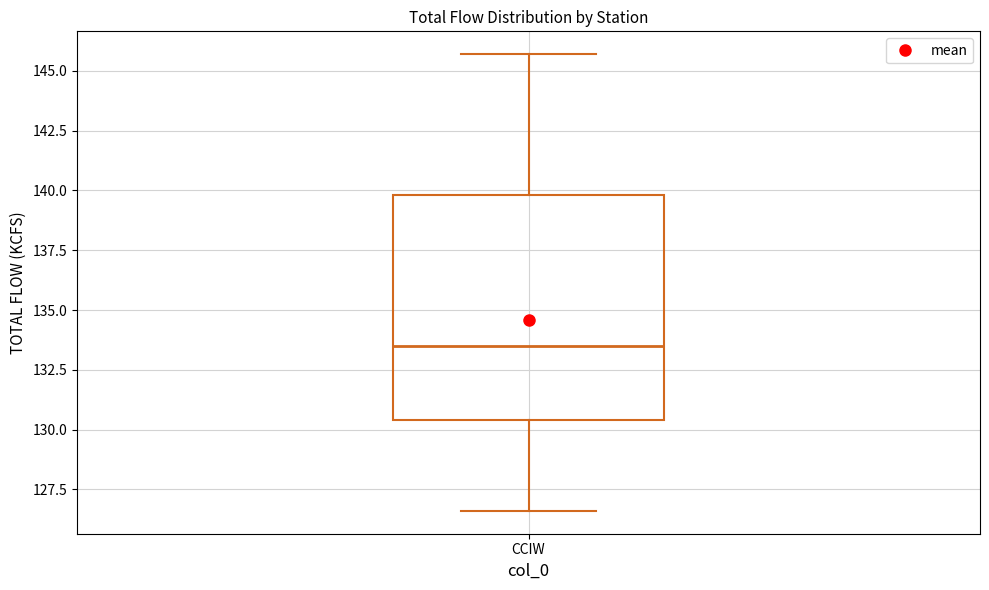

Where does the median line of the box for CCIW sit on the y-axis? The values are not printed on the chart, so give them approximately, as read against the axis.

133.5